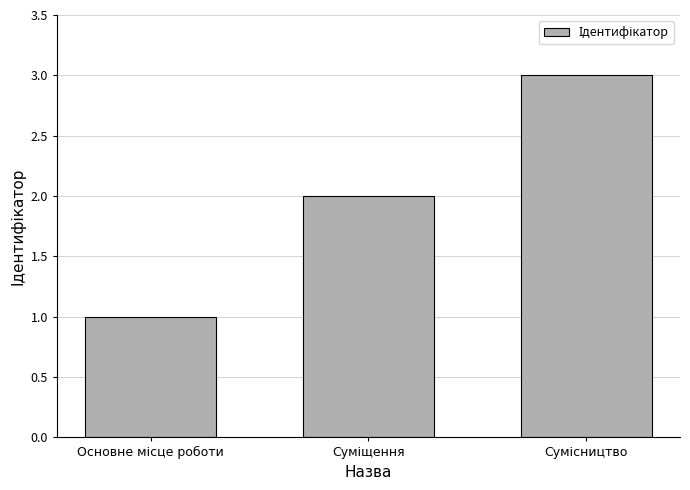

What is the greatest value displayed?

3